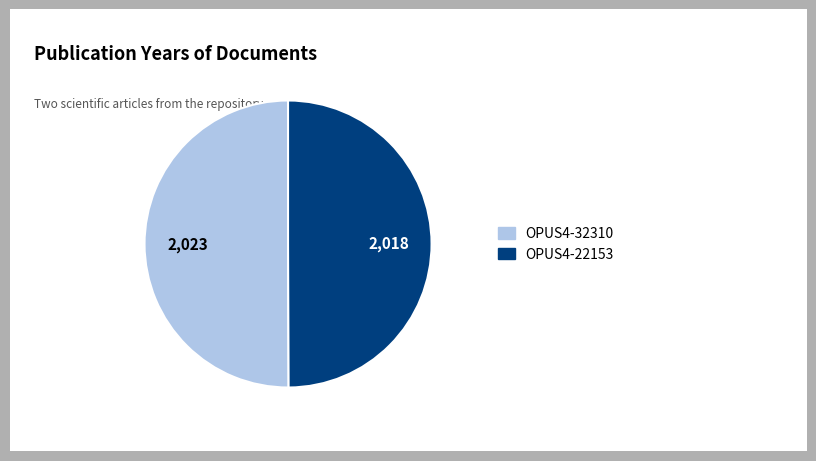

Is it true that OPUS4-22153 is 56% of the pie?

False